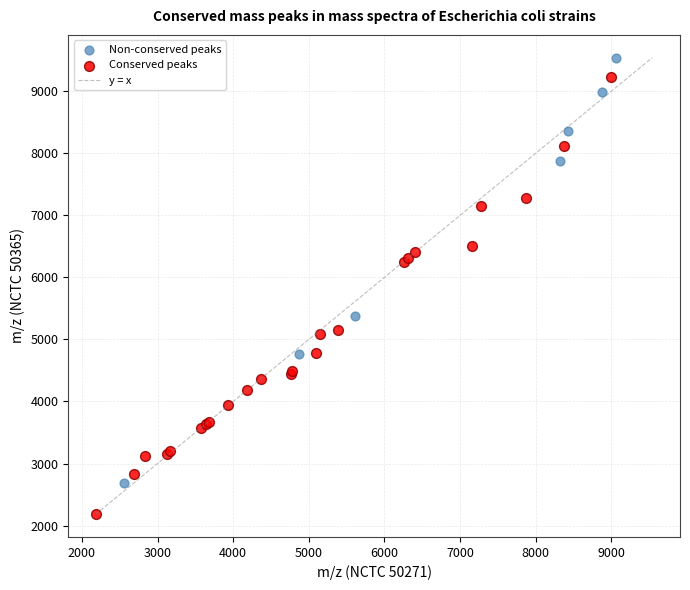

Which series contains the lowest Y value?

Conserved peaks